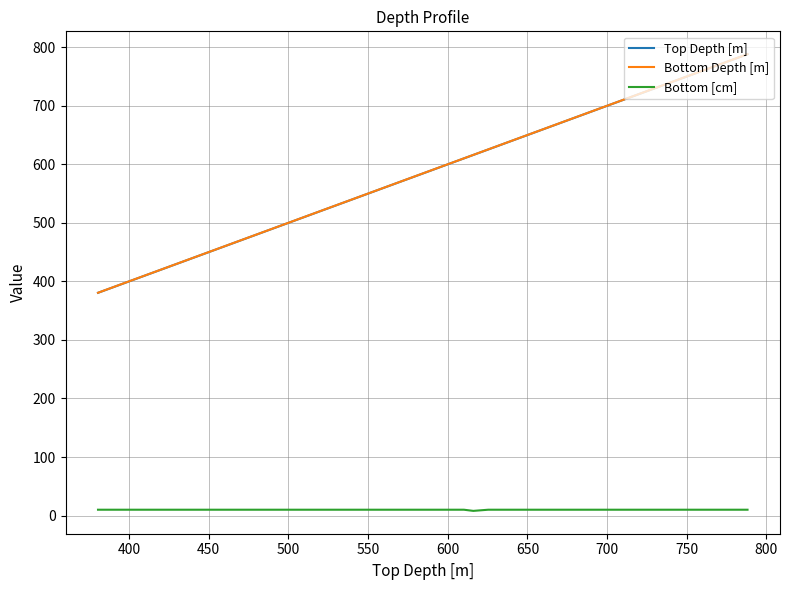

How many distinct data groups are displayed?

3